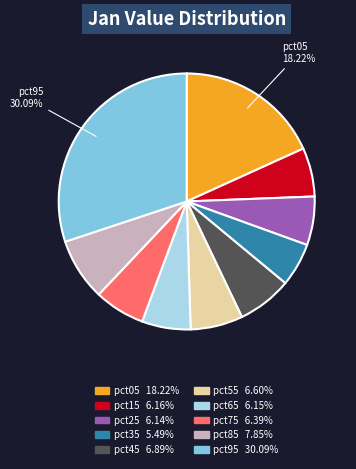

What is the smallest slice in the pie chart?

pct35